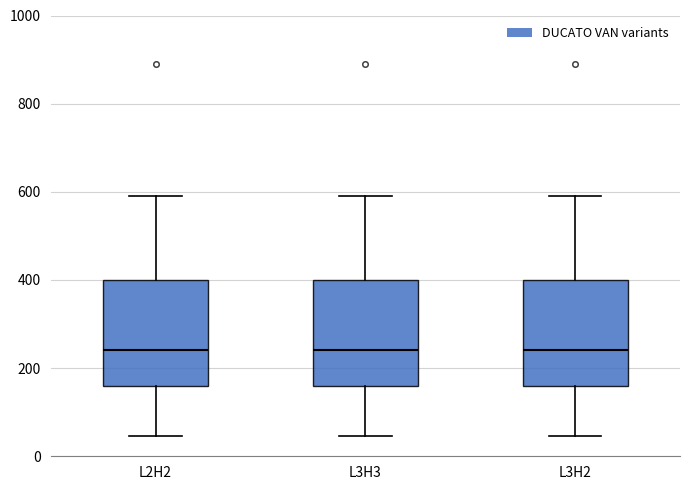

Reading left to right, read every box against the y-axis: the position of its median line, the range the box covers, and the ends of its whiskers. The values are not printed on the chart, so give them approximately, as read against the axis.

L2H2: median 240, box 160 to 400, whiskers 40 to 600
L3H3: median 240, box 160 to 400, whiskers 40 to 600
L3H2: median 240, box 160 to 400, whiskers 40 to 600